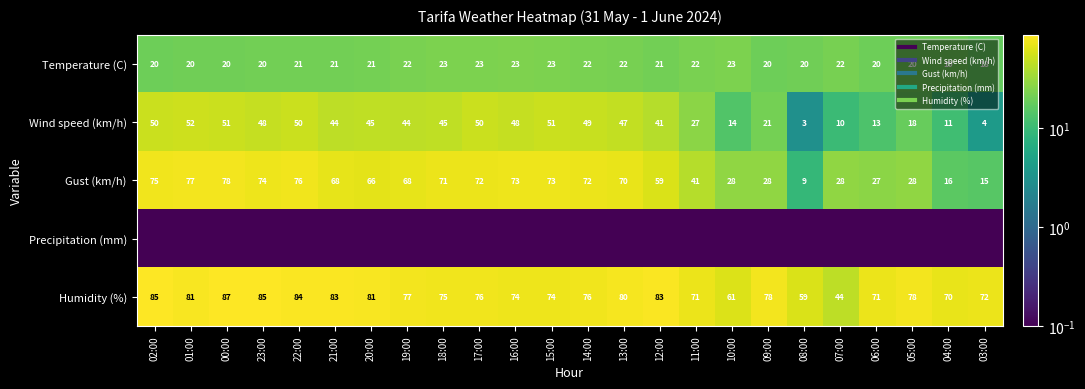

Count the number of categories in the chart.

24